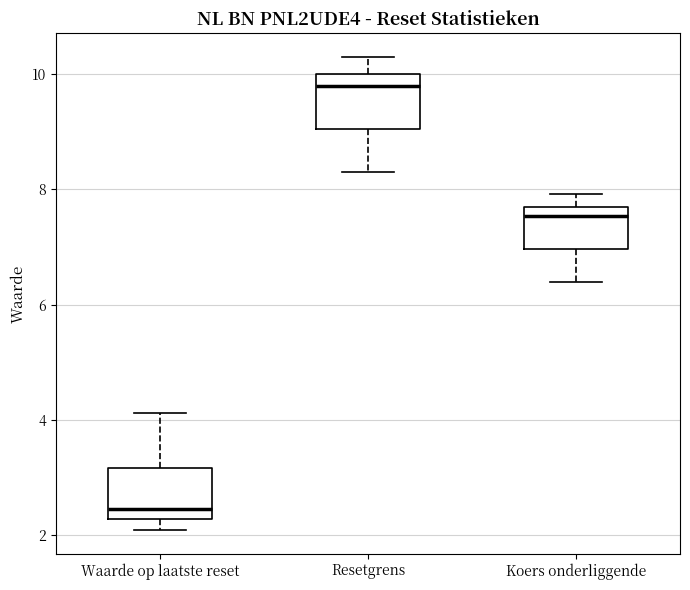

Reading left to right, read every box against the y-axis: the position of its median line, the range the box covers, and the ends of its whiskers. The values are not printed on the chart, so give them approximately, as read against the axis.

Waarde op laatste reset: median 2.4, box 2.2 to 3.2, whiskers 2.0 to 4.2
Resetgrens: median 9.8, box 9.0 to 10.0, whiskers 8.4 to 10.2
Koers onderliggende: median 7.6 (just below the box's upper edge), box 7.0 to 7.6, whiskers 6.4 to 8.0